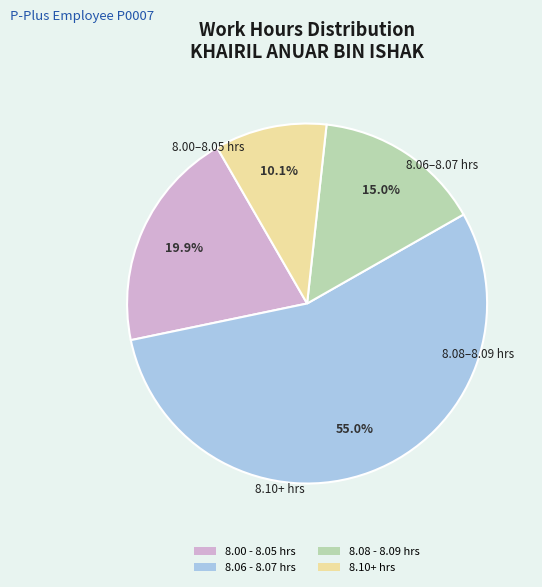

Does any single category account for the majority?

Yes